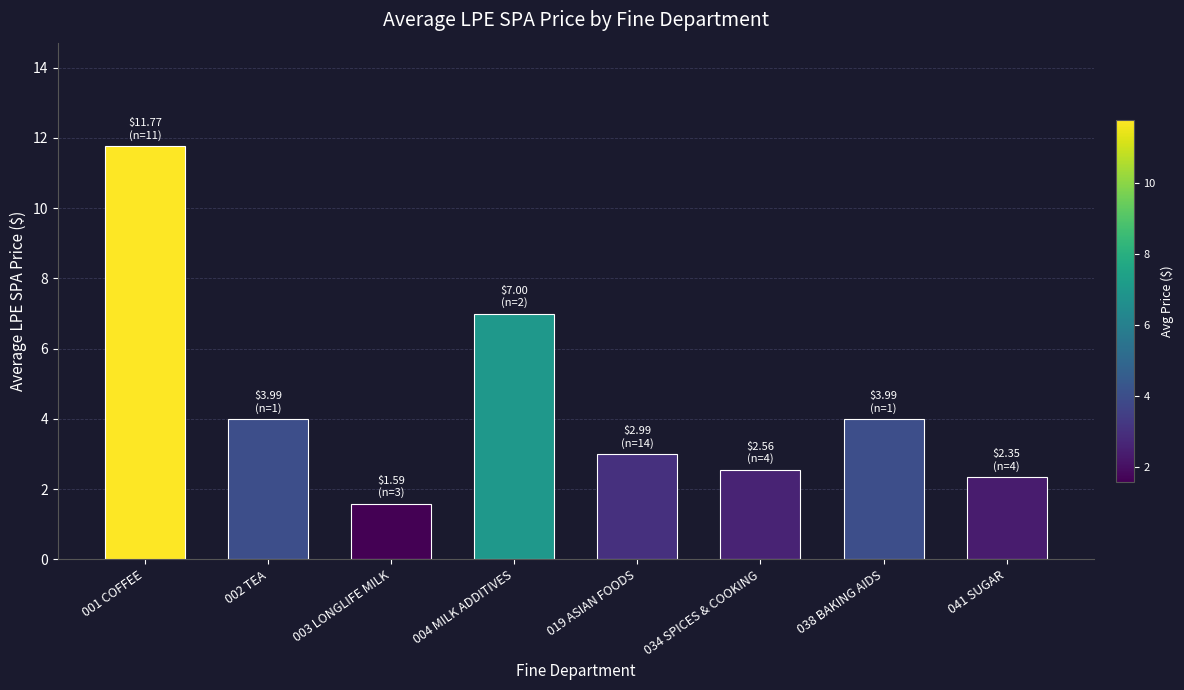

At which category does the chart reach its minimum across all series?

003 LONGLIFE MILK